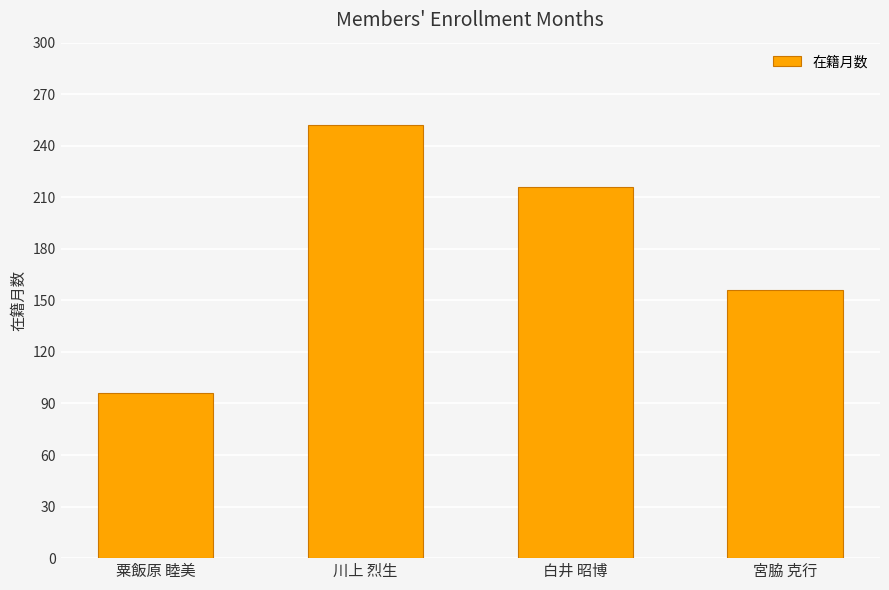

What is the change in value from 川上 烈生 to 白井 昭博?

-36